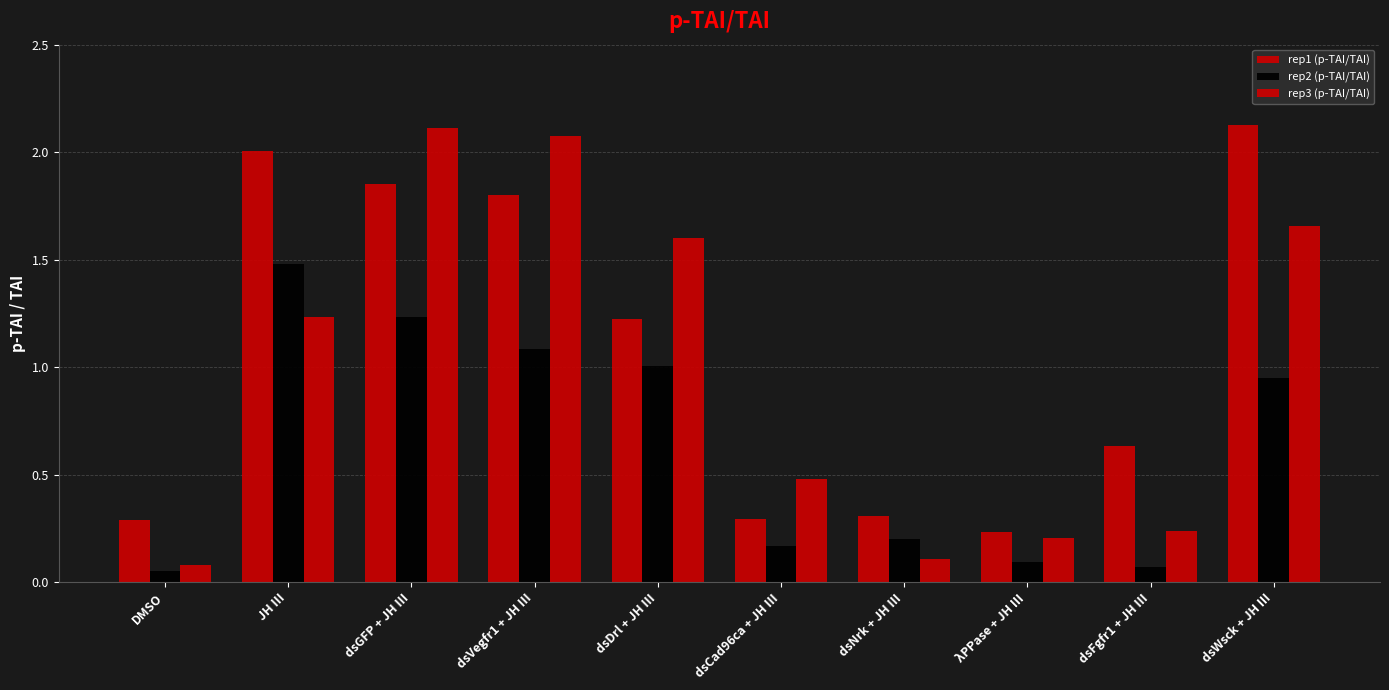

How many series are shown in this chart?

3